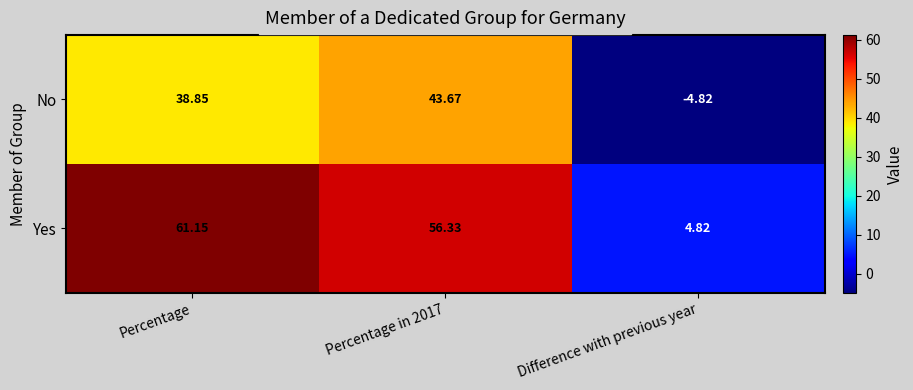

How many series are shown in this chart?

2